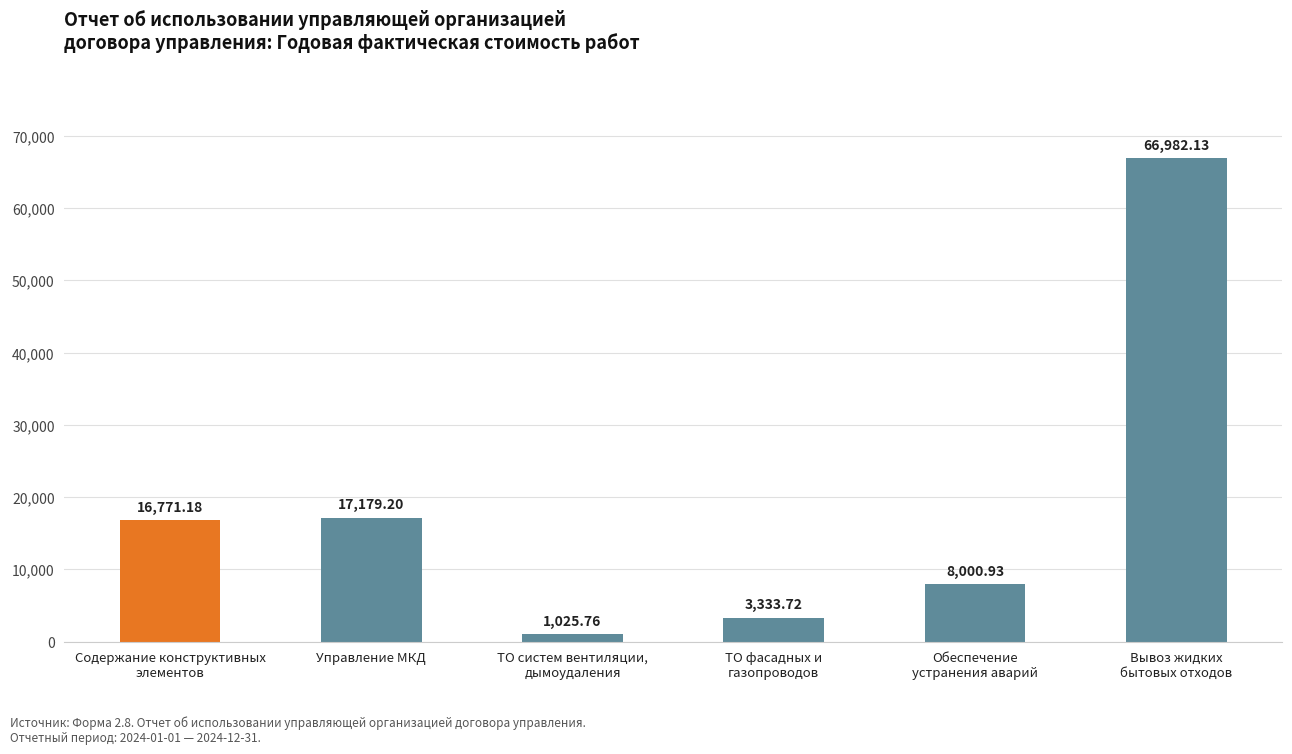

What is the average value?

18882.2